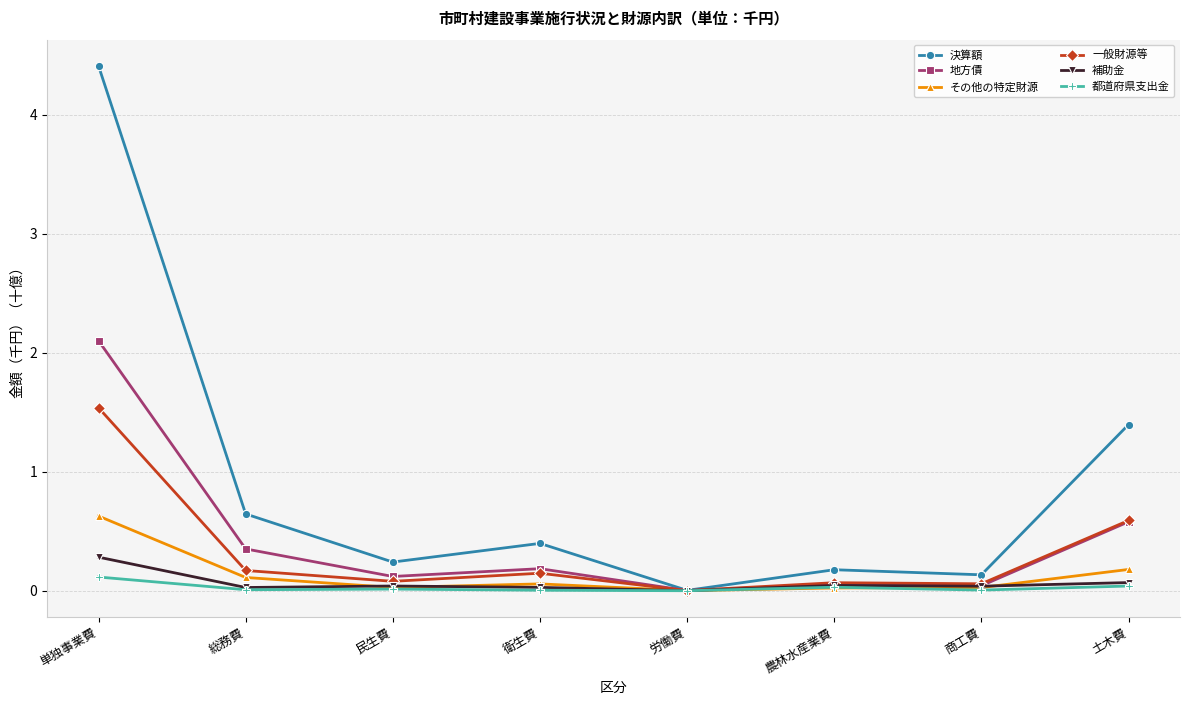

True or false: 地方債 has more than 2 points higher than both neighbors.

False